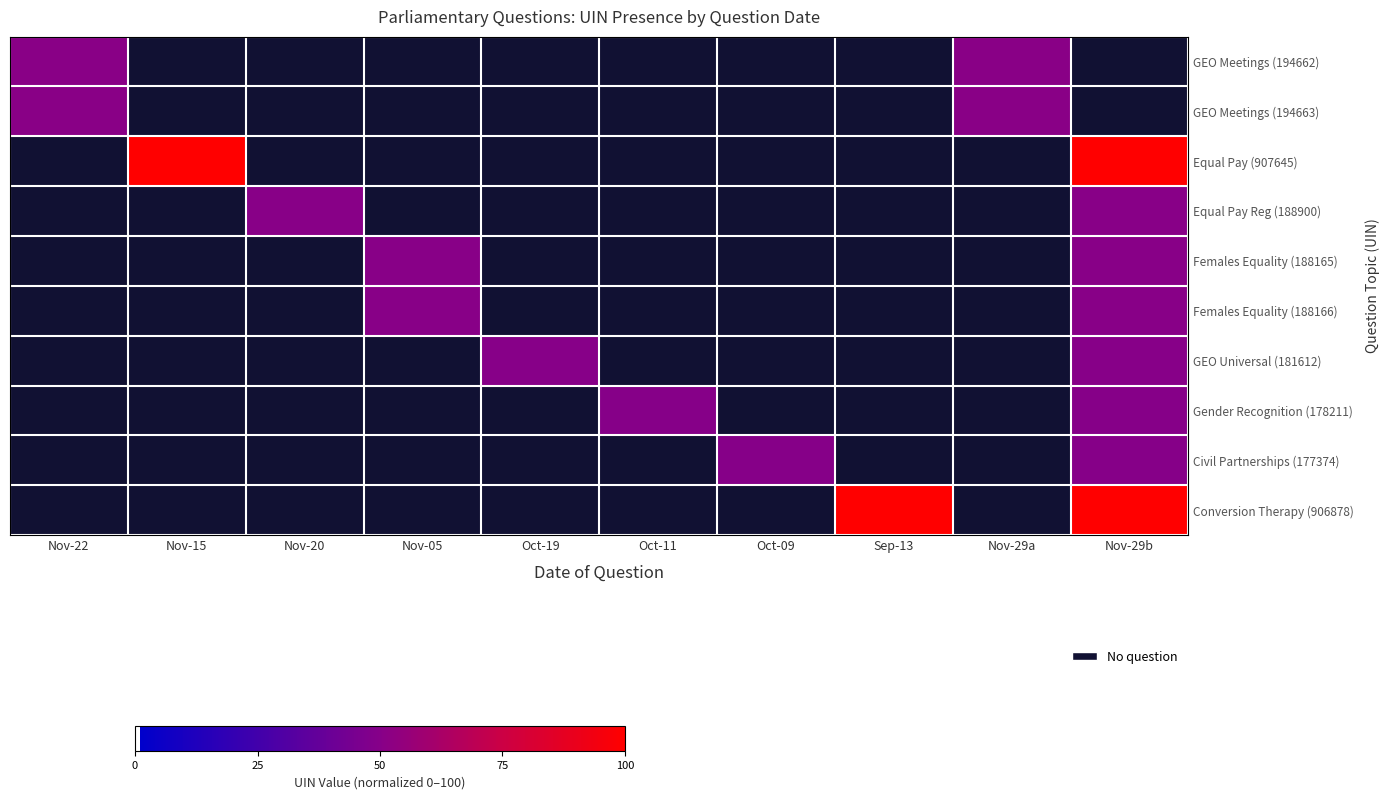

Reading left to right, extract all data points from this chart.

GEO Meetings (194662): Nov-22=51.2	Nov-15=0.0	Nov-20=0.0	Nov-05=0.0	Oct-19=0.0	Oct-11=0.0	Oct-09=0.0	Sep-13=0.0	Nov-29a=51.2	Nov-29b=0.0
GEO Meetings (194663): Nov-22=51.2	Nov-15=0.0	Nov-20=0.0	Nov-05=0.0	Oct-19=0.0	Oct-11=0.0	Oct-09=0.0	Sep-13=0.0	Nov-29a=51.2	Nov-29b=0.0
Equal Pay (907645): Nov-22=0.0	Nov-15=100.0	Nov-20=0.0	Nov-05=0.0	Oct-19=0.0	Oct-11=0.0	Oct-09=0.0	Sep-13=0.0	Nov-29a=0.0	Nov-29b=100.0
Equal Pay Reg (188900): Nov-22=0.0	Nov-15=0.0	Nov-20=50.8	Nov-05=0.0	Oct-19=0.0	Oct-11=0.0	Oct-09=0.0	Sep-13=0.0	Nov-29a=0.0	Nov-29b=50.8
Females Equality (188165): Nov-22=0.0	Nov-15=0.0	Nov-20=0.0	Nov-05=50.7	Oct-19=0.0	Oct-11=0.0	Oct-09=0.0	Sep-13=0.0	Nov-29a=0.0	Nov-29b=50.7
Females Equality (188166): Nov-22=0.0	Nov-15=0.0	Nov-20=0.0	Nov-05=50.7	Oct-19=0.0	Oct-11=0.0	Oct-09=0.0	Sep-13=0.0	Nov-29a=0.0	Nov-29b=50.7
GEO Universal (181612): Nov-22=0.0	Nov-15=0.0	Nov-20=0.0	Nov-05=0.0	Oct-19=50.3	Oct-11=0.0	Oct-09=0.0	Sep-13=0.0	Nov-29a=0.0	Nov-29b=50.3
Gender Recognition (178211): Nov-22=0.0	Nov-15=0.0	Nov-20=0.0	Nov-05=0.0	Oct-19=0.0	Oct-11=50.1	Oct-09=0.0	Sep-13=0.0	Nov-29a=0.0	Nov-29b=50.1
Civil Partnerships (177374): Nov-22=0.0	Nov-15=0.0	Nov-20=0.0	Nov-05=0.0	Oct-19=0.0	Oct-11=0.0	Oct-09=50.0	Sep-13=0.0	Nov-29a=0.0	Nov-29b=50.0
Conversion Therapy (906878): Nov-22=0.0	Nov-15=0.0	Nov-20=0.0	Nov-05=0.0	Oct-19=0.0	Oct-11=0.0	Oct-09=0.0	Sep-13=99.9	Nov-29a=0.0	Nov-29b=99.9